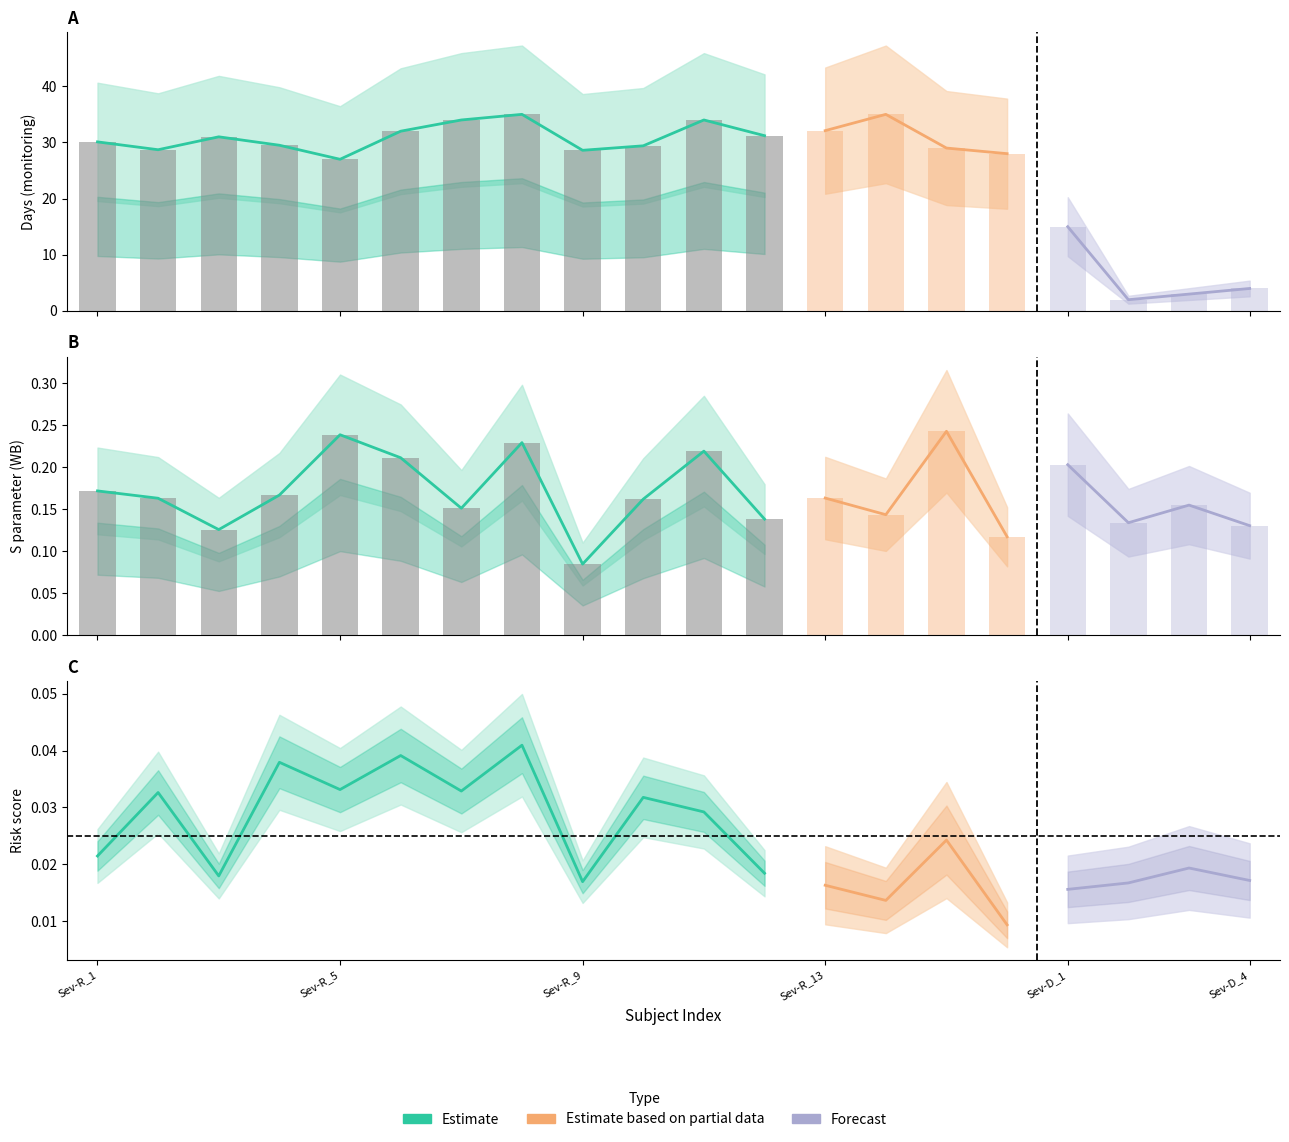

What is the average value of the days series?

25.9